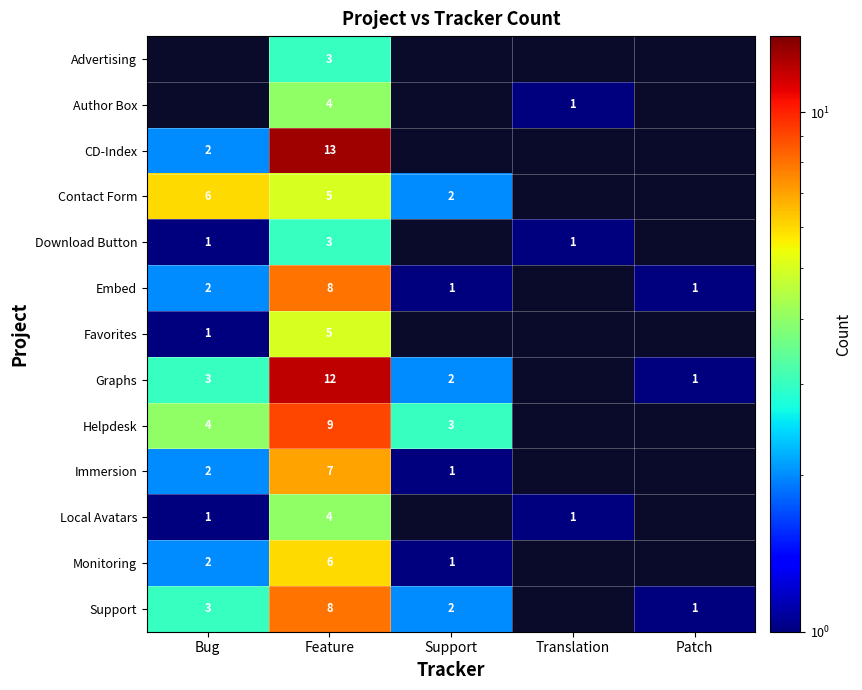

Count the number of categories in the chart.

5